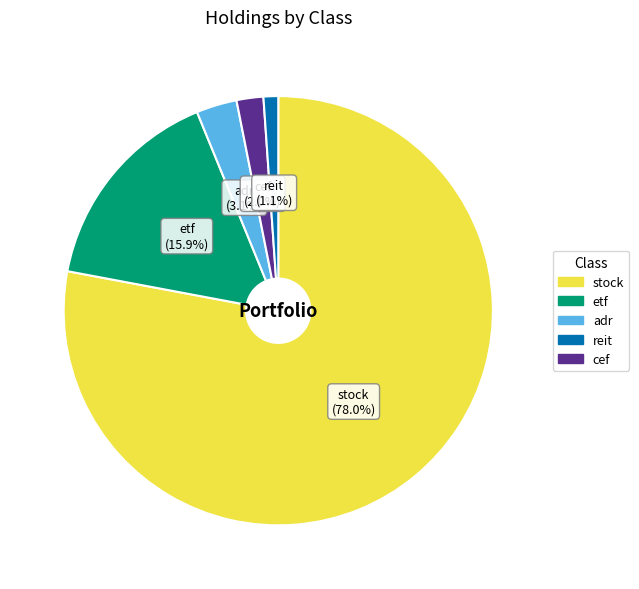

Does any single category account for the majority?

Yes